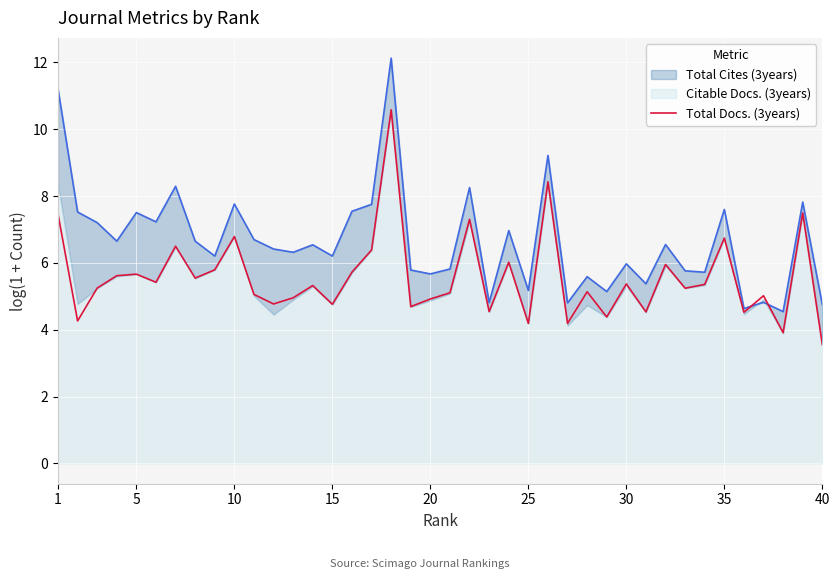

Is it true that Total Docs. (3years) equals 1.4 at 15?

False